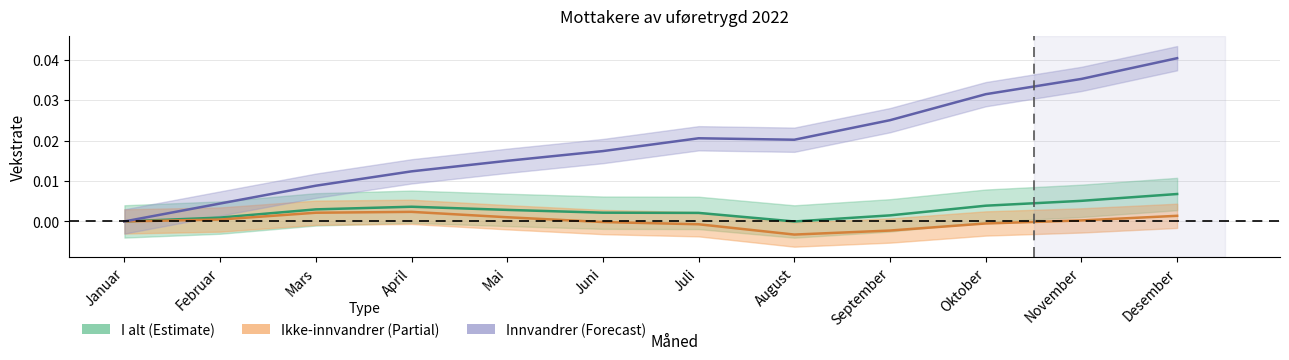

At how many categories does at least one series exceed 0?

11